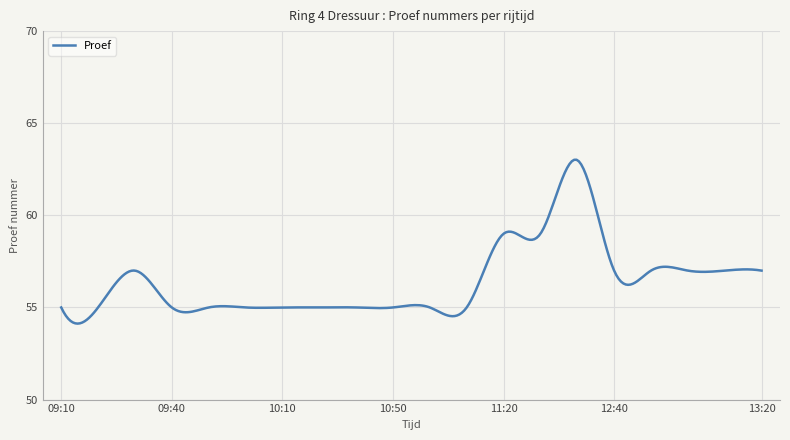

What is the greatest value displayed?

63.0